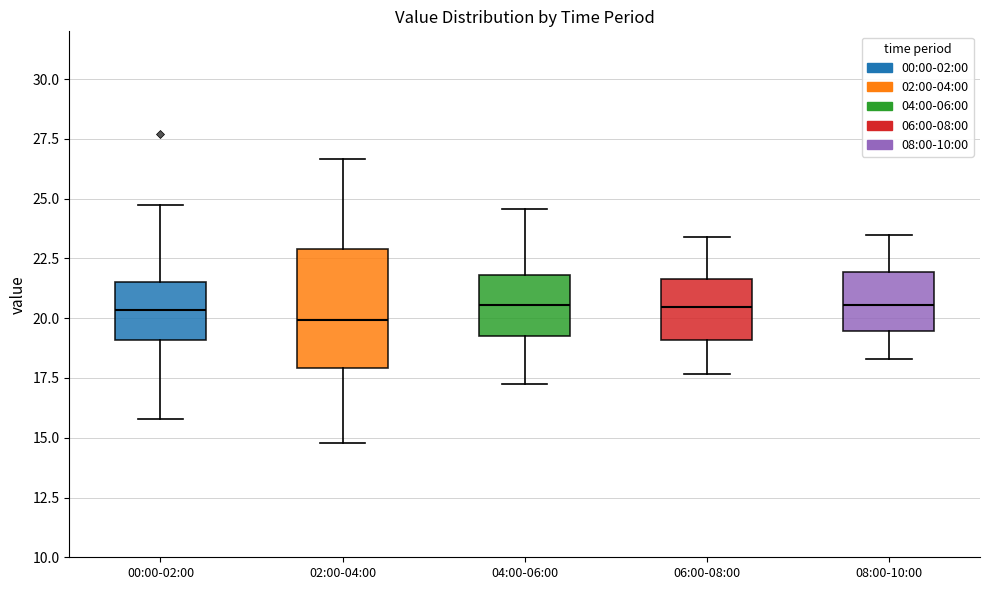

Reading left to right, read every box against the y-axis: the position of its median line, the range the box covers, and the ends of its whiskers. The values are not printed on the chart, so give them approximately, as read against the axis.

00:00-02:00: median 20.5, box 19.0 to 21.5, whiskers 16.0 to 24.5
02:00-04:00: median 20.0, box 18.0 to 23.0, whiskers 15.0 to 26.5
04:00-06:00: median 20.5, box 19.5 to 22.0, whiskers 17.5 to 24.5
06:00-08:00: median 20.5, box 19.0 to 21.5, whiskers 17.5 to 23.5
08:00-10:00: median 20.5, box 19.5 to 22.0, whiskers 18.5 to 23.5